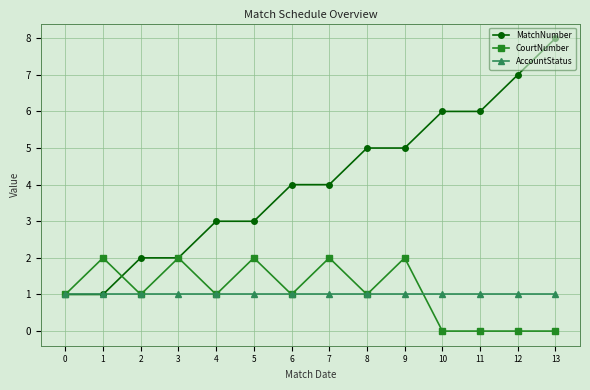

What is the maximum value shown in the chart?

8